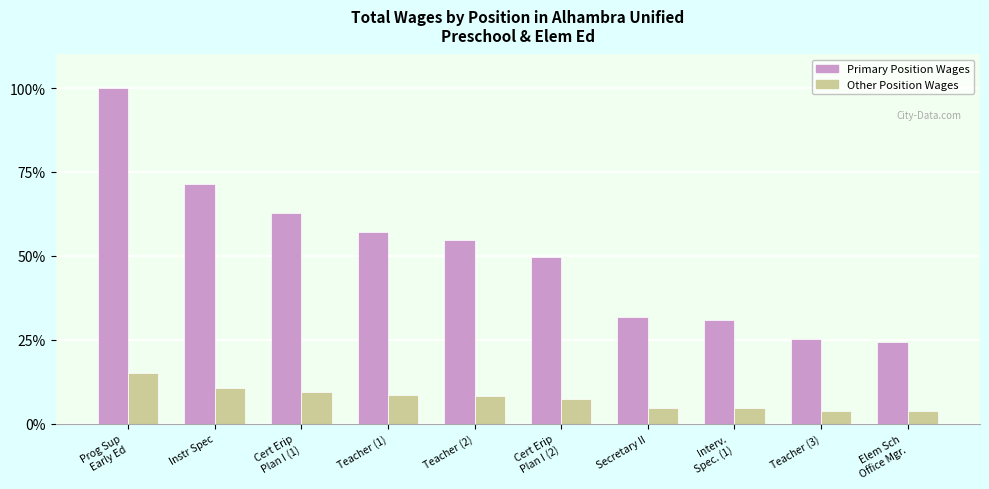

What are all the series names shown in the legend?

Primary Position Wages, Other Position Wages